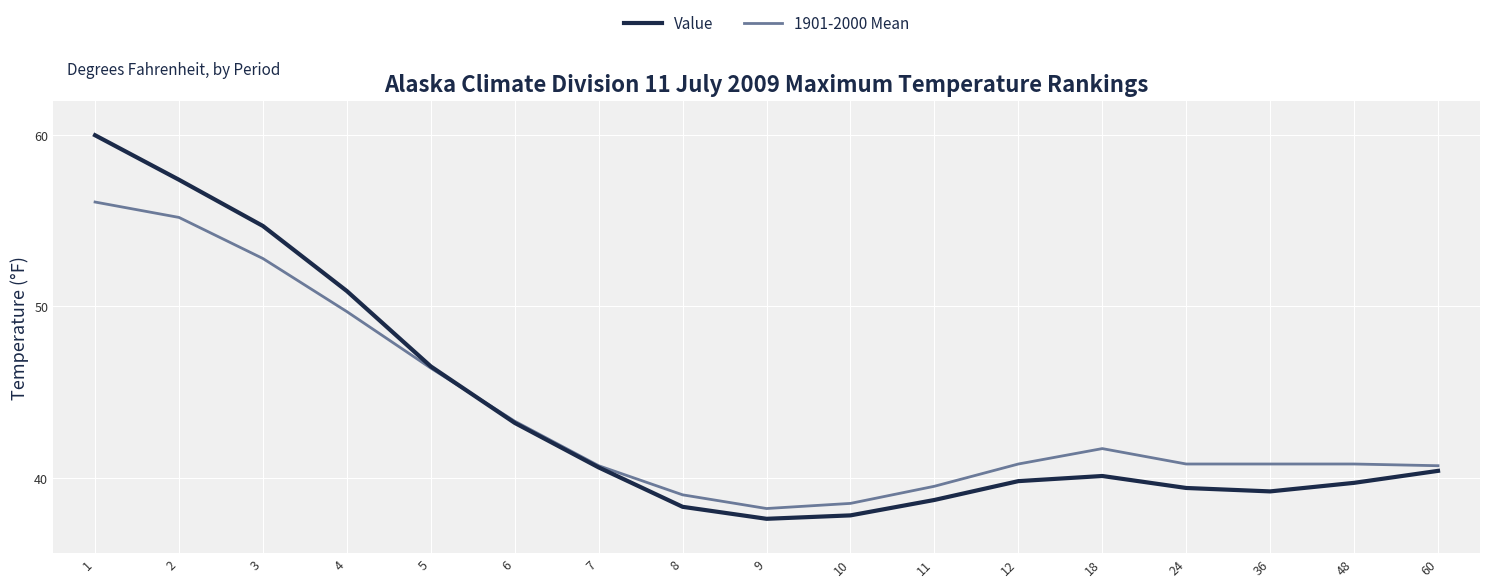

Is the value of 1901-2000 Mean at 48 greater than the value of Value at 9?

Yes